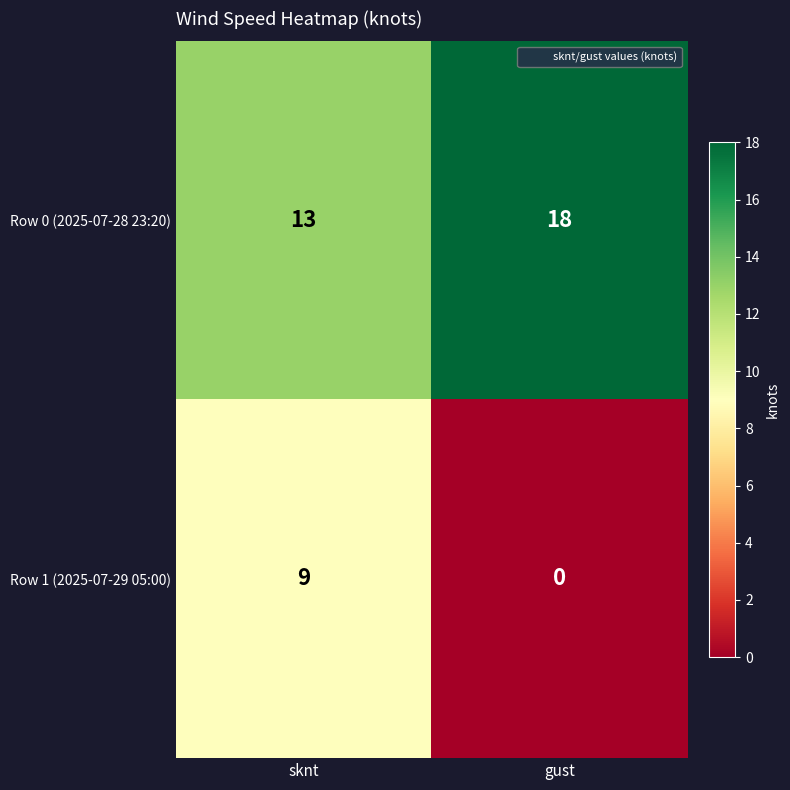

What is the difference between the Row 0 (2025-07-28 23:20) values at sknt and gust?

5